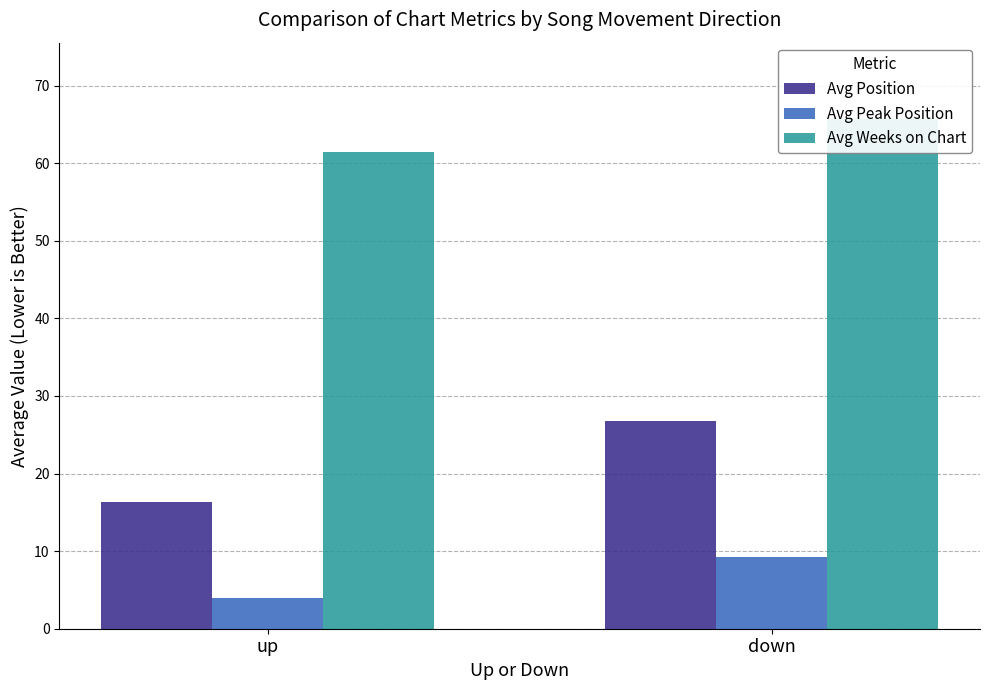

What is the difference between the Avg Weeks on Chart values at down and up?

4.2